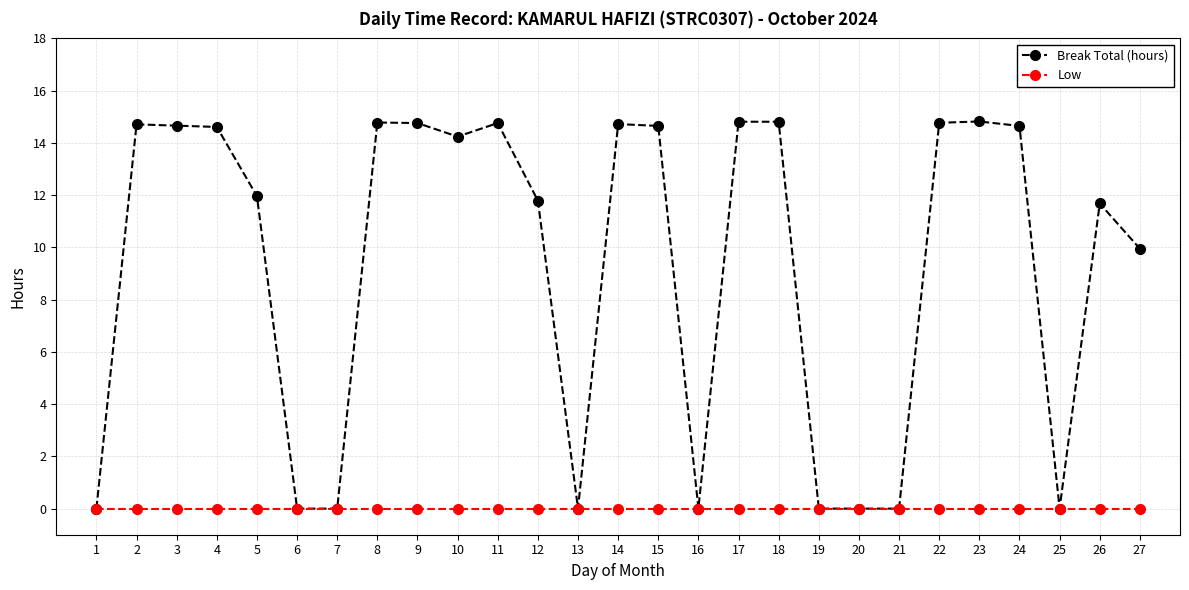

What is the value of the Break Total (hours) point at the 15th from the left?

14.7